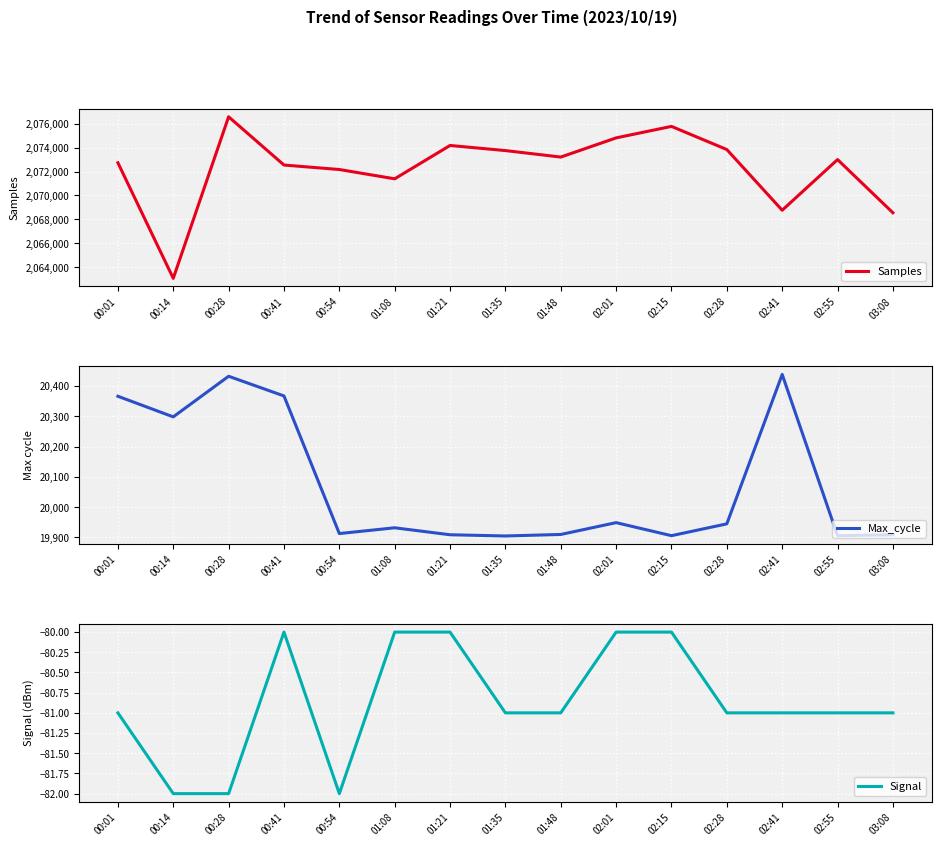

At which label does Max_cycle reach its minimum?

01:35